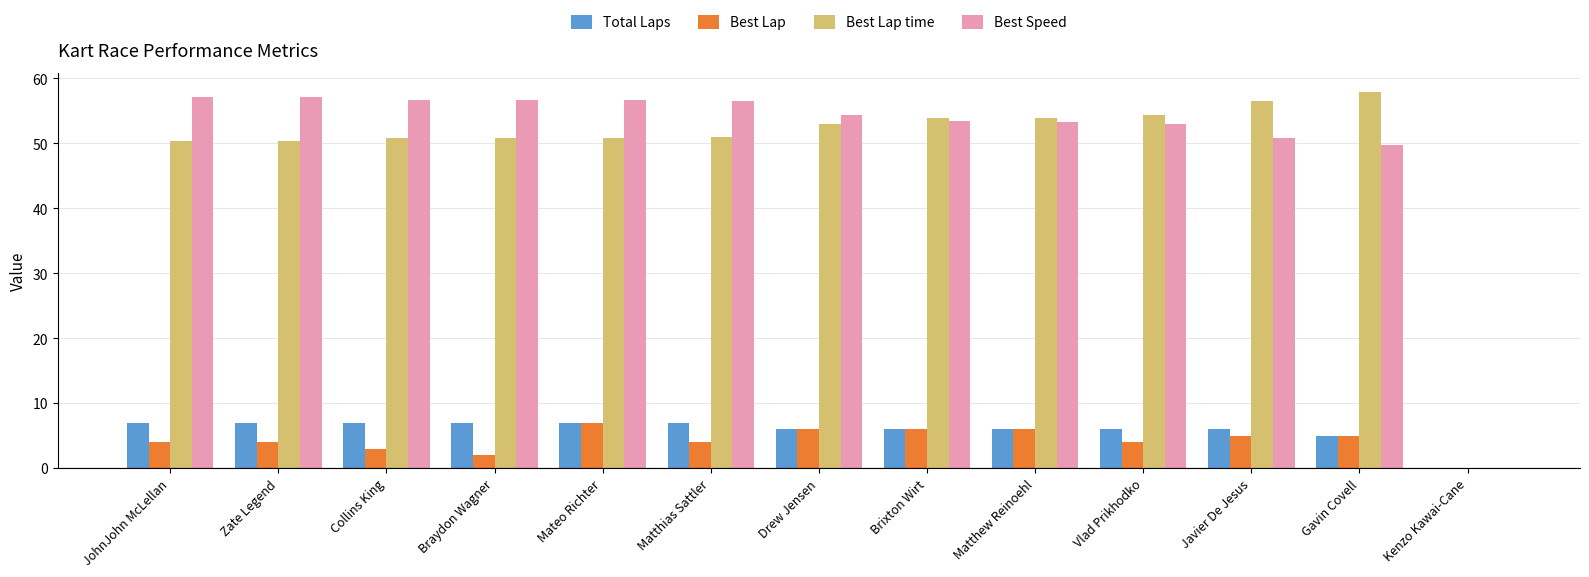

Does the chart contain stacked bars?

No